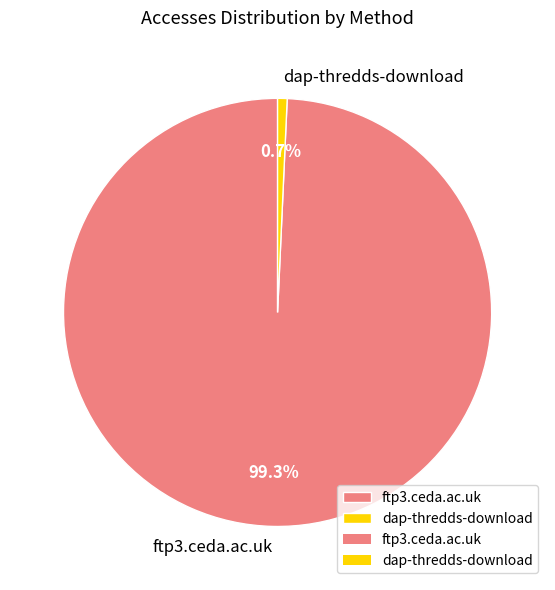

What portion of the pie excludes dap-thredds-download?

99.3%